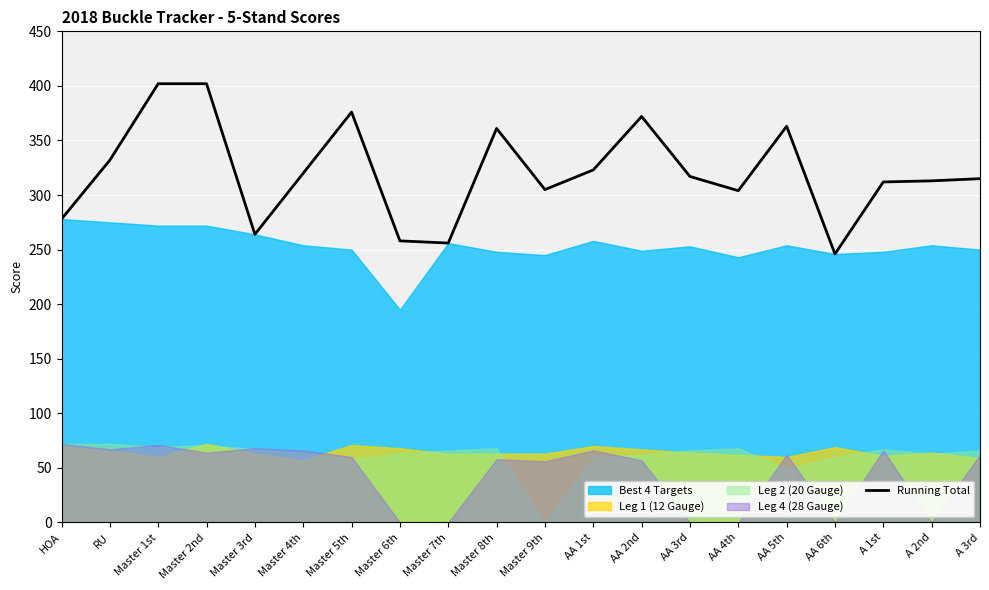

What is the value of the 1st point from the left?

278